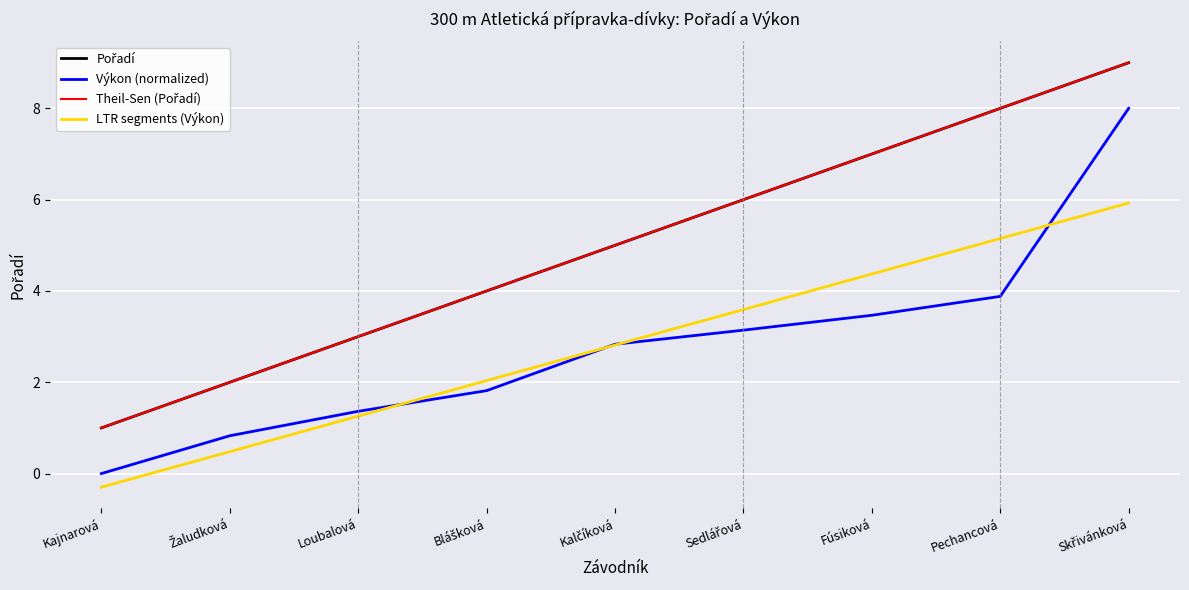

What is the difference between the highest and lowest values at Skřivánková?

3.1